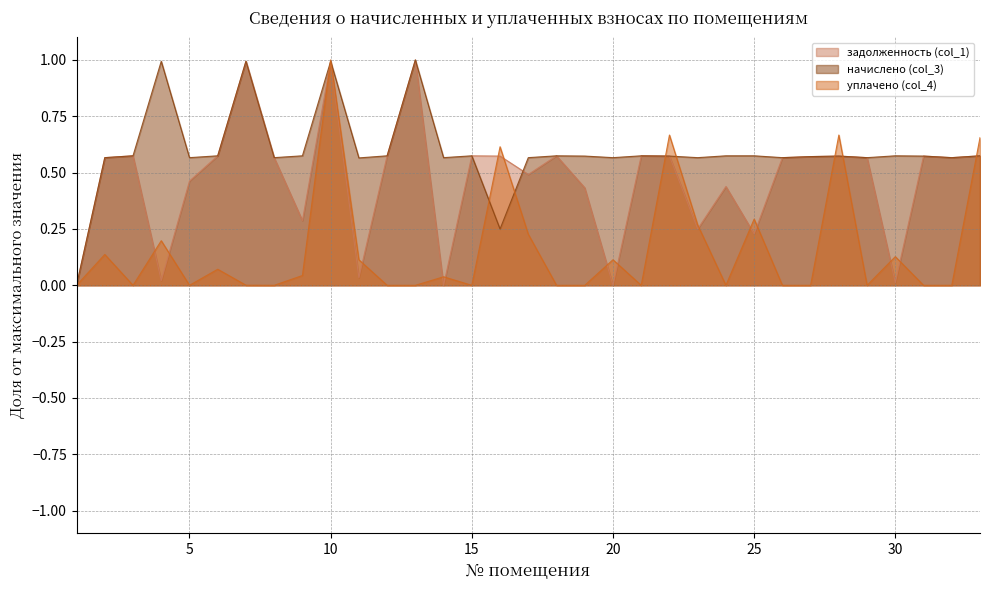

Reading left to right, extract all data points from this chart.

задолженность (col_1): 1=0.0	2=0.6	3=0.6	4=0.0	5=0.5	6=0.6	7=1.0	8=0.6	9=0.3	10=1.0	11=0.0	12=0.6	13=1.0	14=0.0	15=0.6	16=0.6	17=0.5	18=0.6	19=0.4	20=0.0	21=0.6	22=0.6	23=0.3	24=0.4	25=0.2	26=0.6	27=0.6	28=0.6	29=0.6	30=0.0	31=0.6	32=0.6	33=0.6
начислено (col_3): 1=0.0	2=0.6	3=0.6	4=1.0	5=0.6	6=0.6	7=1.0	8=0.6	9=0.6	10=1.0	11=0.6	12=0.6	13=1.0	14=0.6	15=0.6	16=0.2	17=0.6	18=0.6	19=0.6	20=0.6	21=0.6	22=0.6	23=0.6	24=0.6	25=0.6	26=0.6	27=0.6	28=0.6	29=0.6	30=0.6	31=0.6	32=0.6	33=0.6
уплачено (col_4): 1=0.0	2=0.1	3=0.0	4=0.2	5=0.0	6=0.1	7=0.0	8=0.0	9=0.0	10=1.0	11=0.1	12=0.0	13=0.0	14=0.0	15=0.0	16=0.6	17=0.2	18=0.0	19=0.0	20=0.1	21=0.0	22=0.7	23=0.3	24=0.0	25=0.3	26=0.0	27=0.0	28=0.7	29=0.0	30=0.1	31=0.0	32=0.0	33=0.7